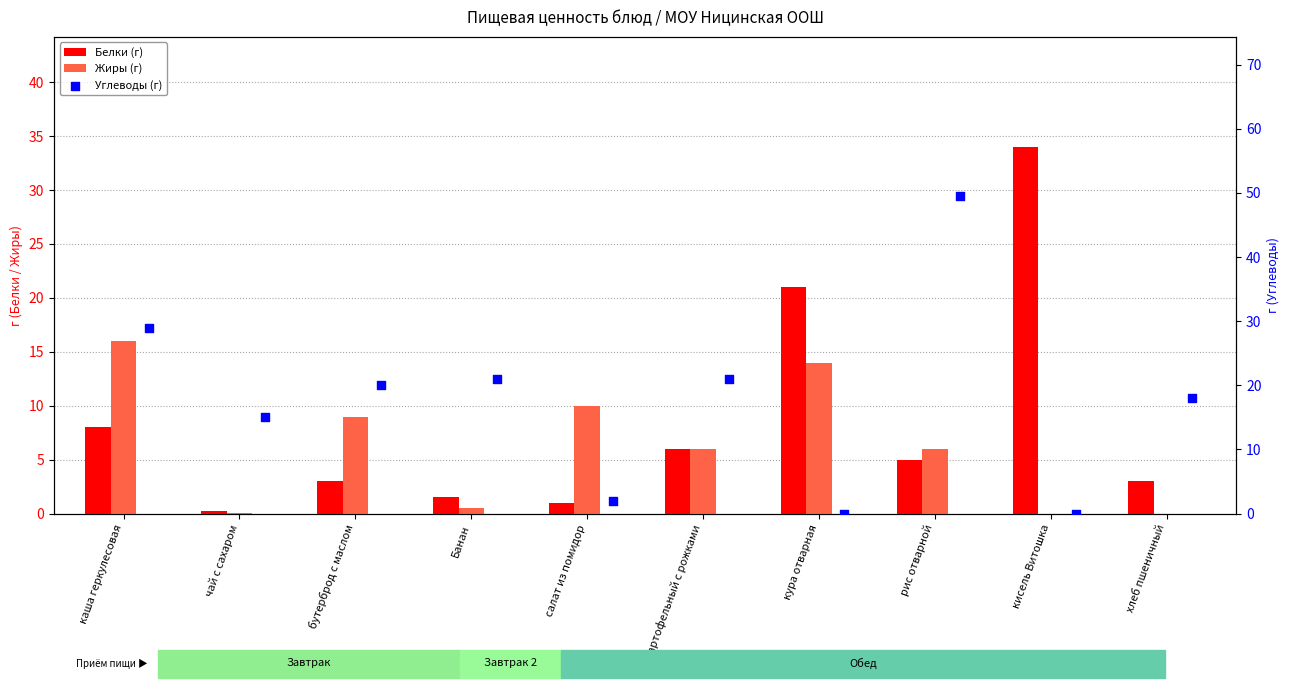

What is the total value across all series at салат из помидор?

13.0